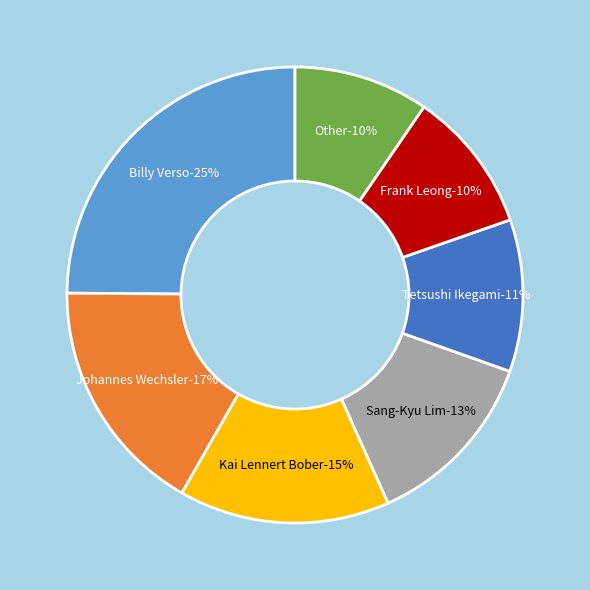

Is there any slice that represents more than half of the pie?

No